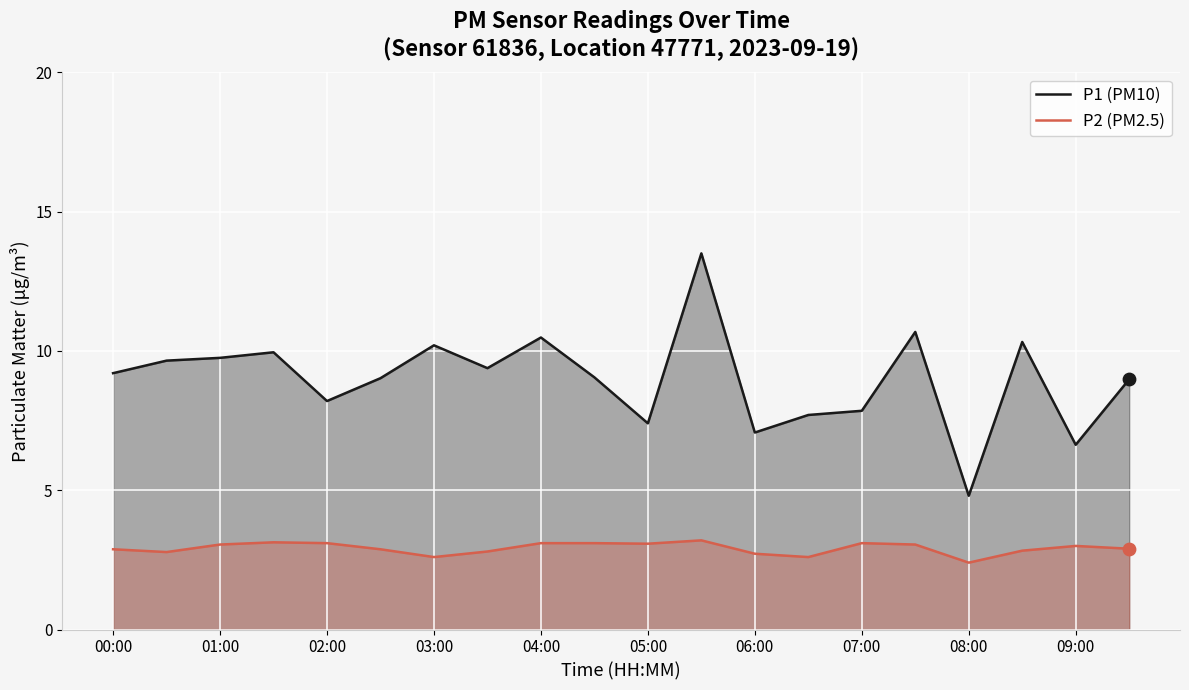

Which series contains the highest Y value?

P1 (PM10)